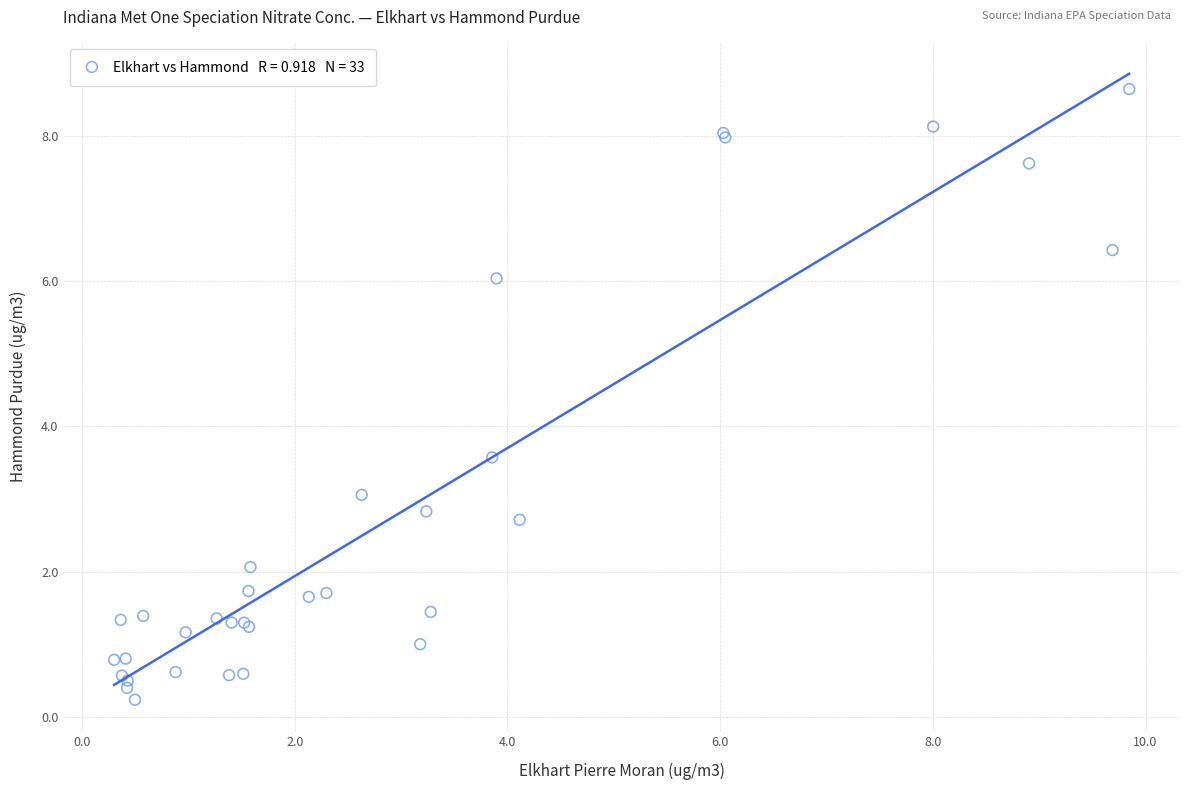

What Y value in the scatter plot is closest to 4?

3.6